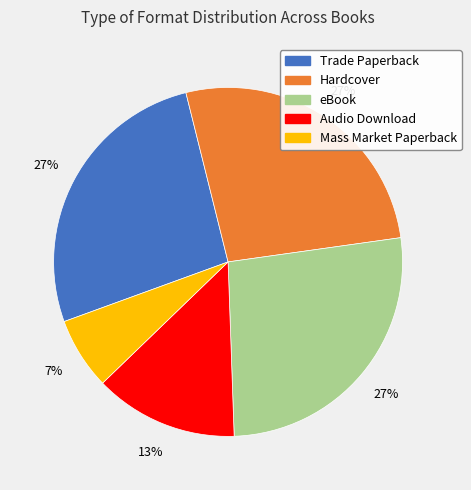

Which slice is the smallest?

Mass Market Paperback